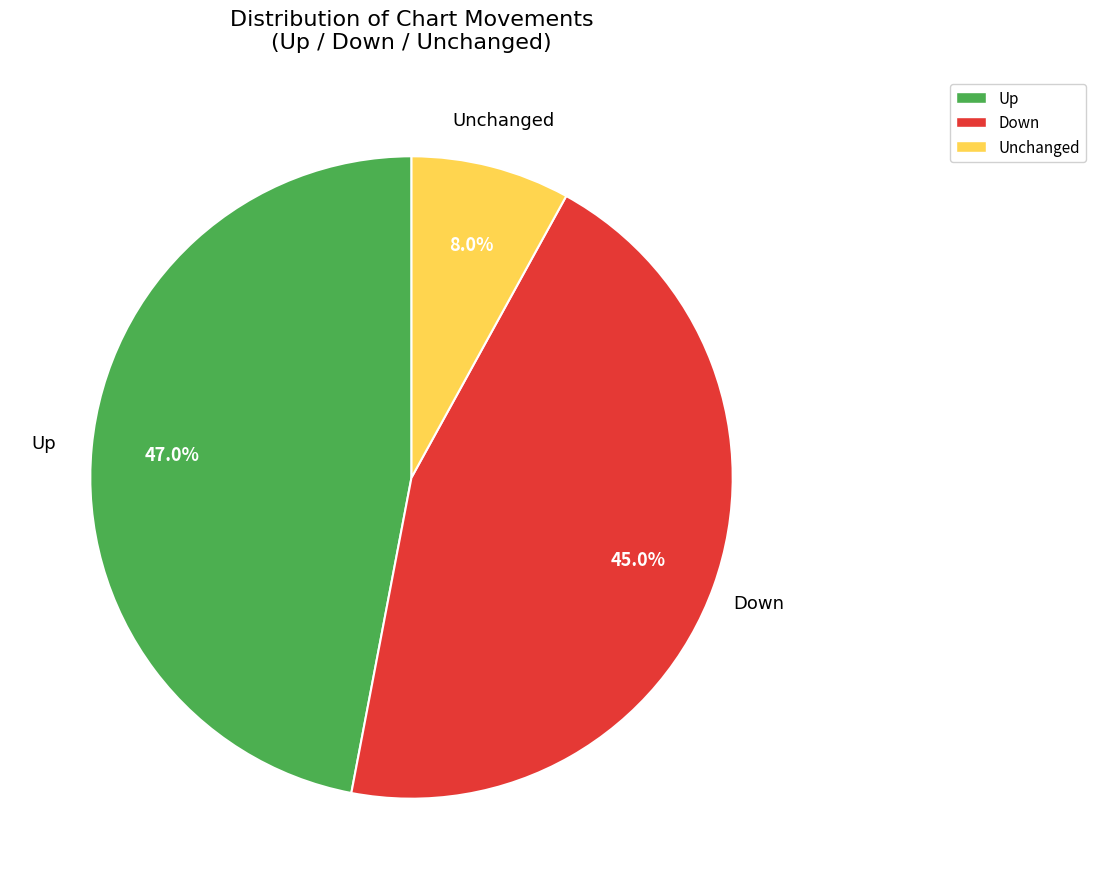

Does any single category account for the majority?

No